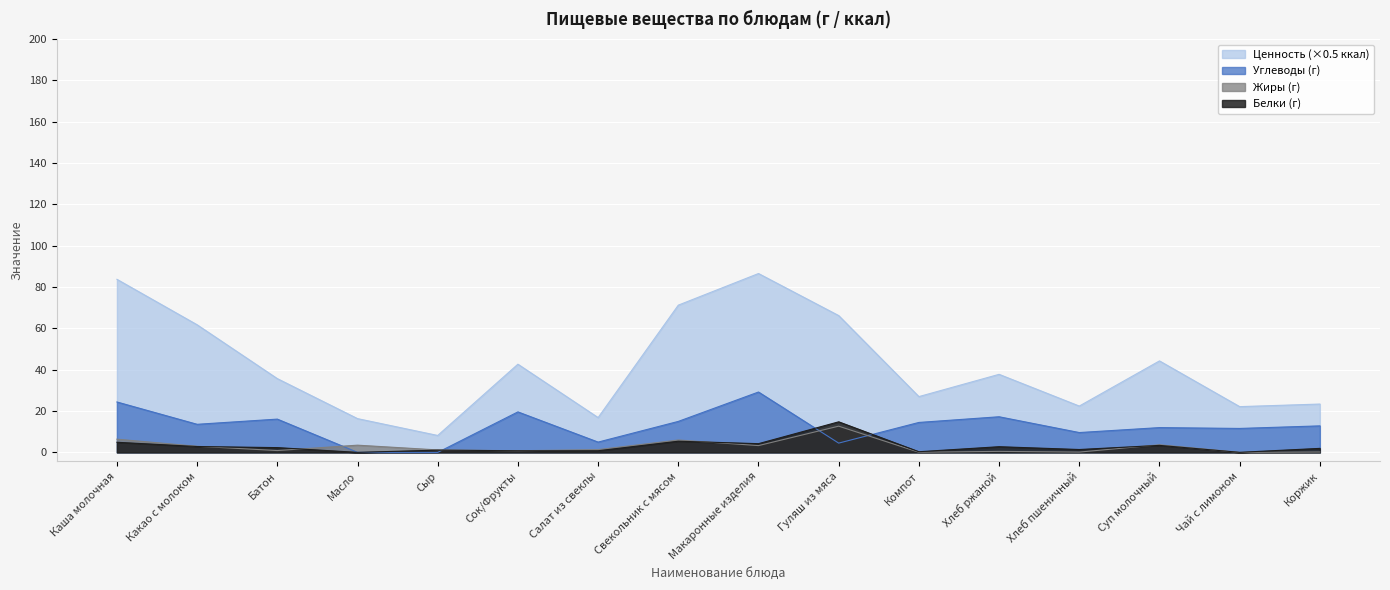

Which series changed the most between Сок/Фрукты and Гуляш из мяса?

Ценность (×0.5 ккал)